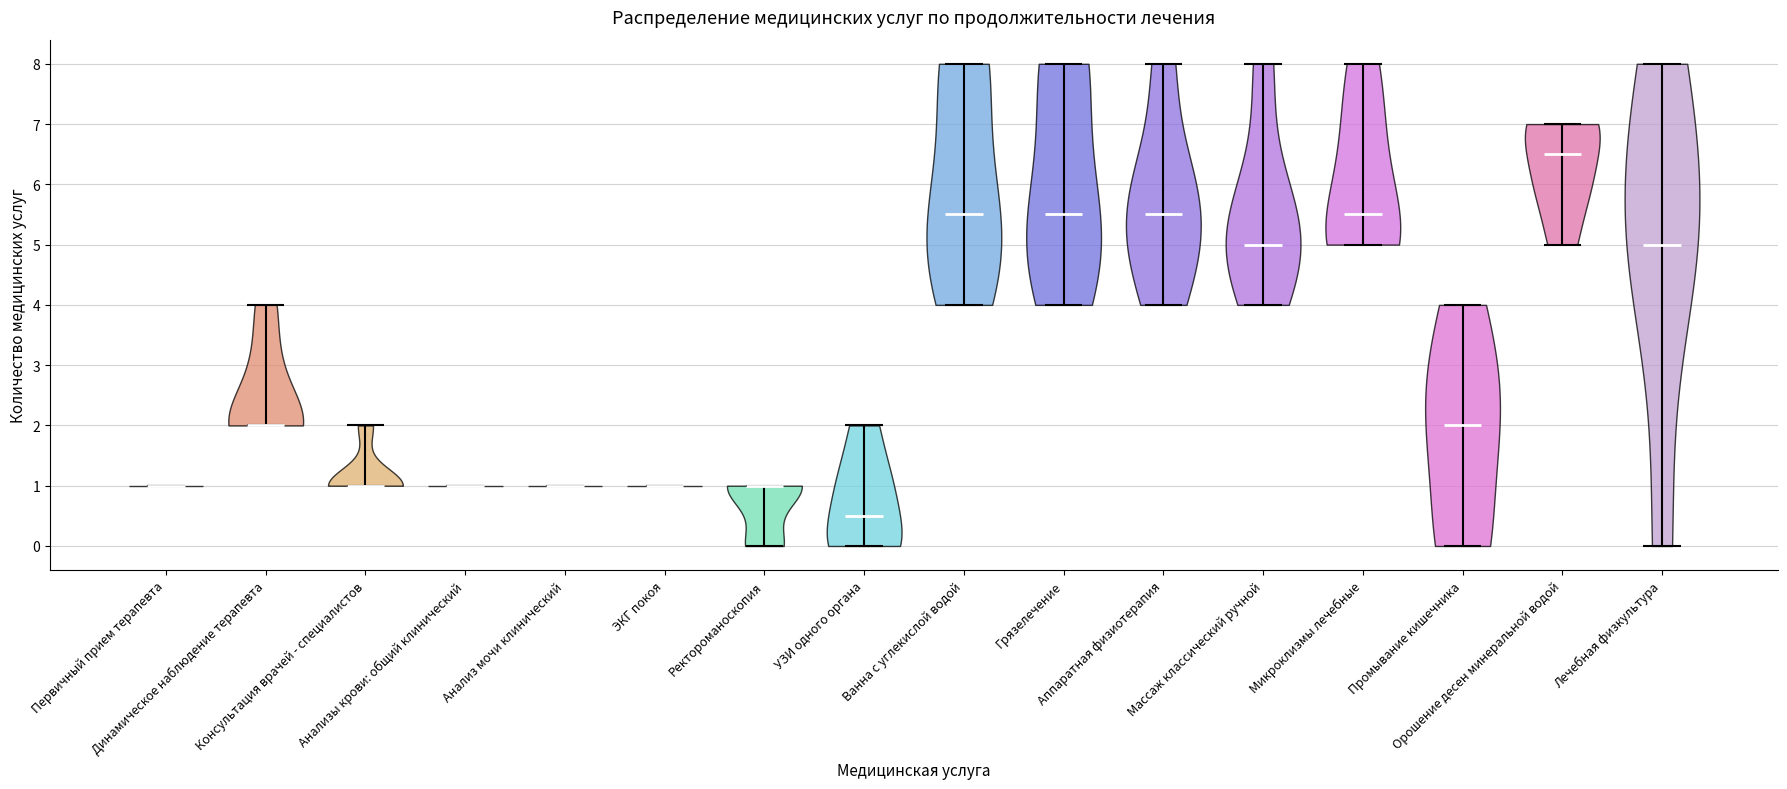

Which violin has the highest median line?

Орошение десен минеральной водой